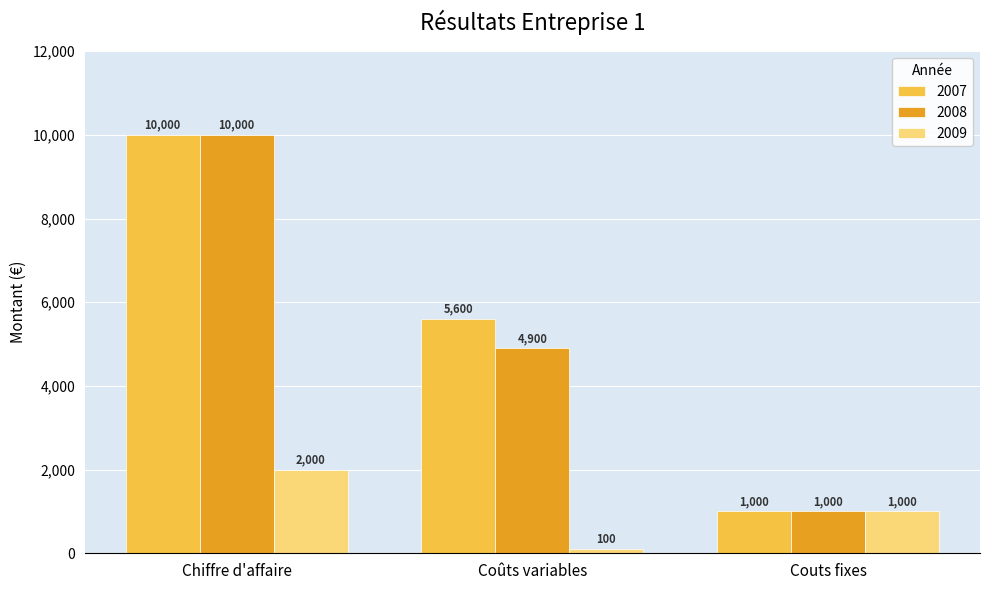

Which series has the largest total across all categories?

2007